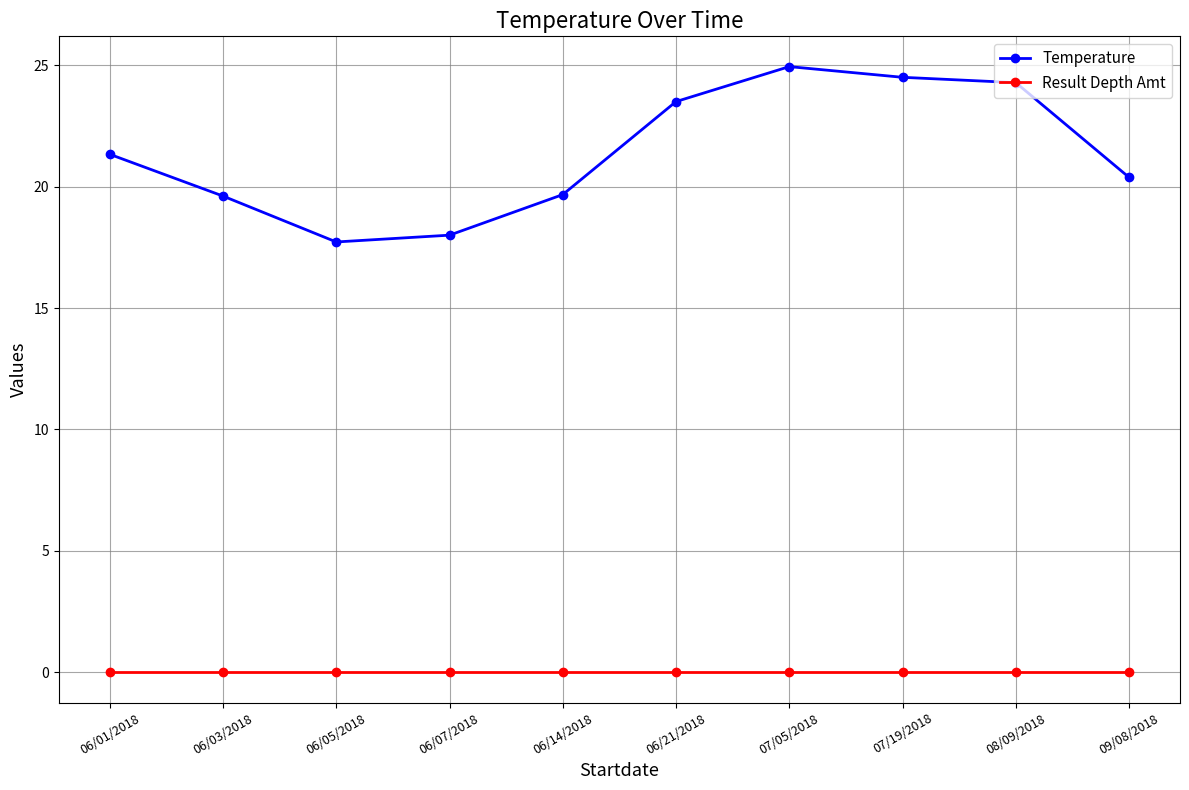

At which category is the sum across all series the highest?

07/05/2018